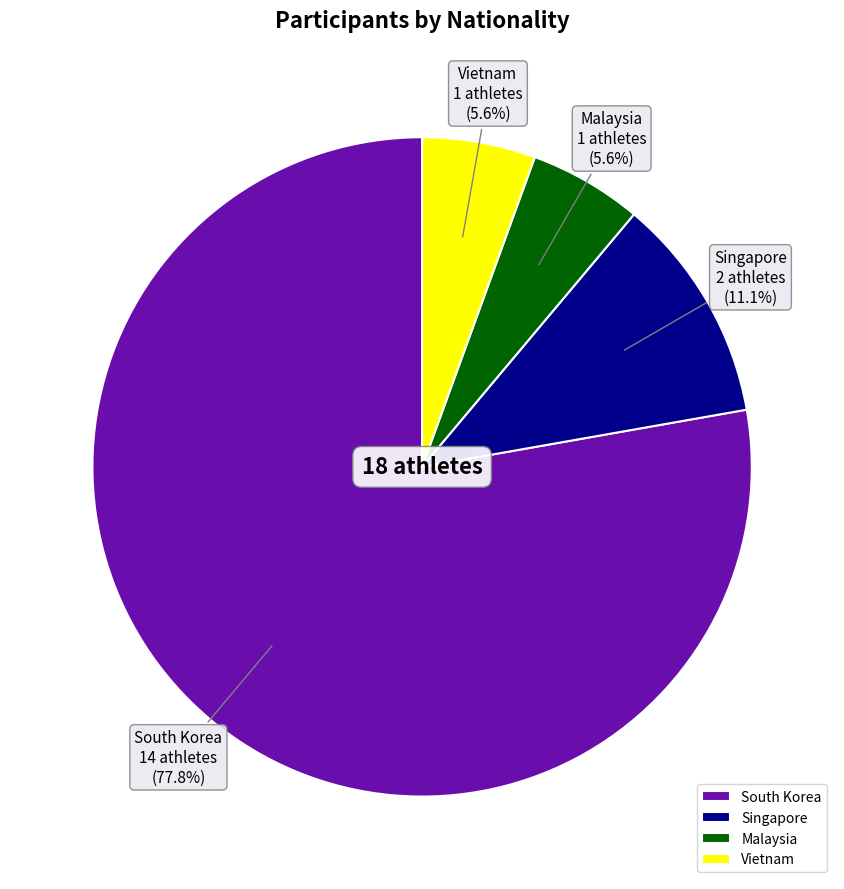

True or false: Singapore accounts for 11% of the total.

True